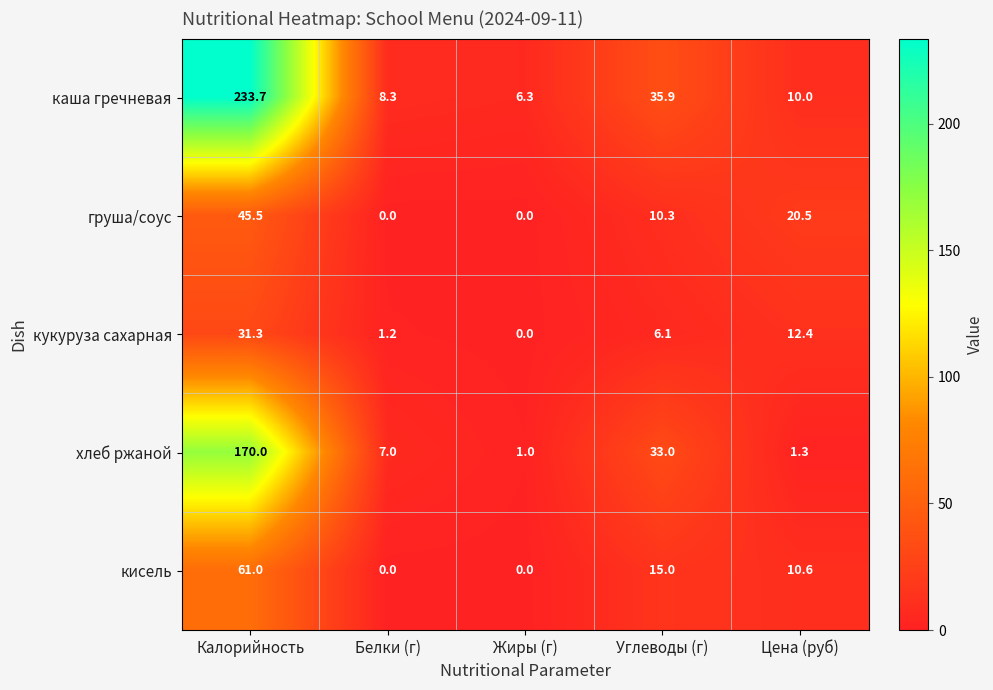

How many values in кукуруза сахарная are above zero?

4